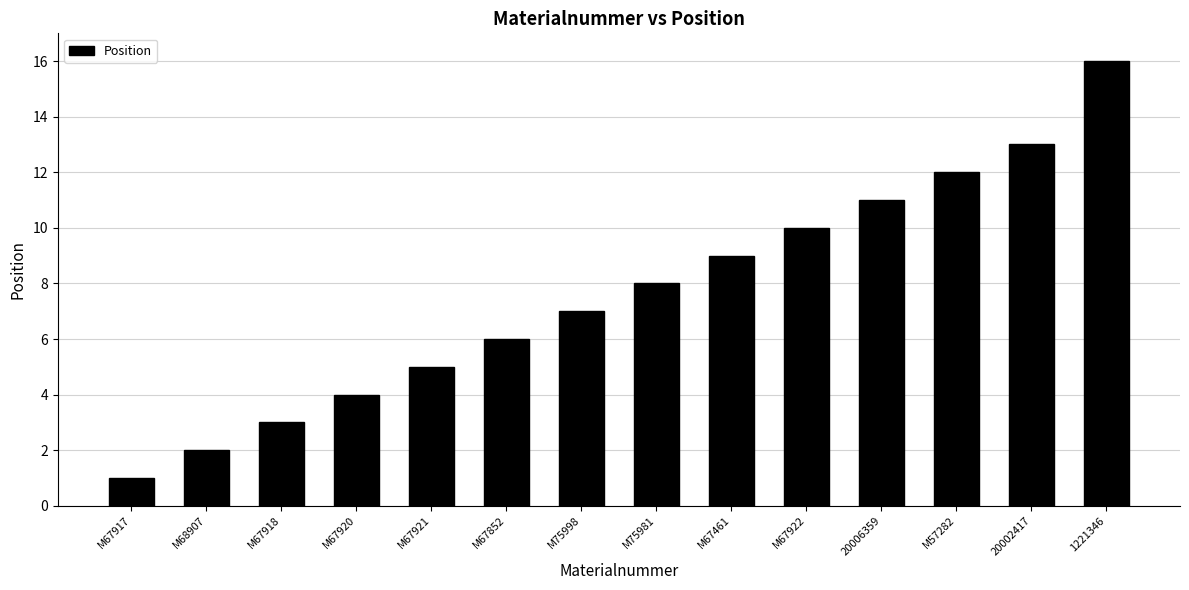

Are the bars grouped side by side (vs. stacked)?

No